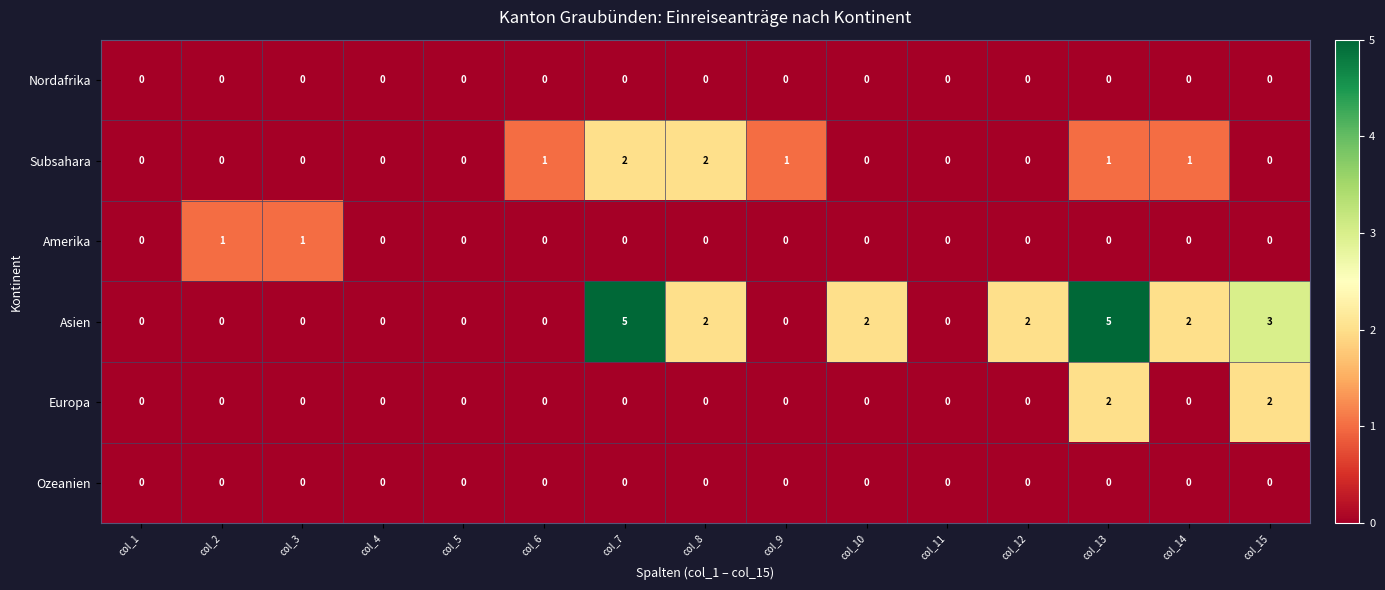

The Subsahara series shows 2 at col_9. True or false?

False